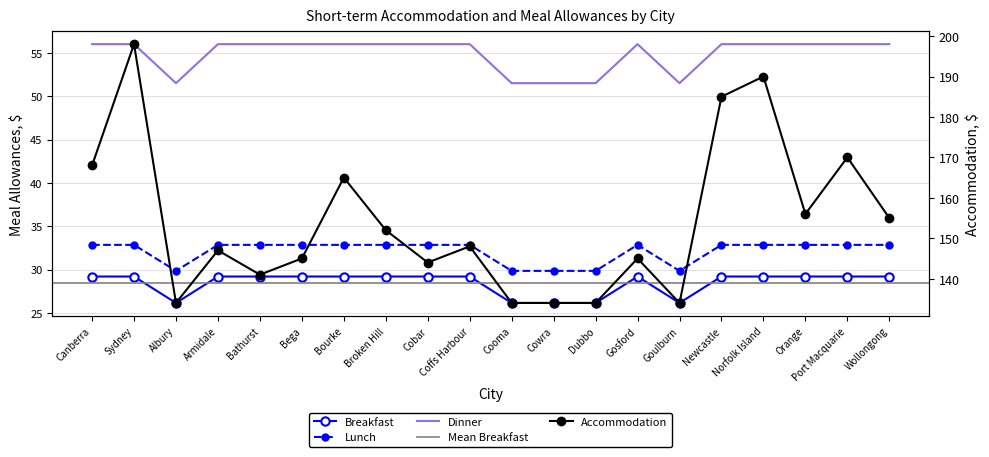

The Dinner series shows 67.9 at Cooma. True or false?

False